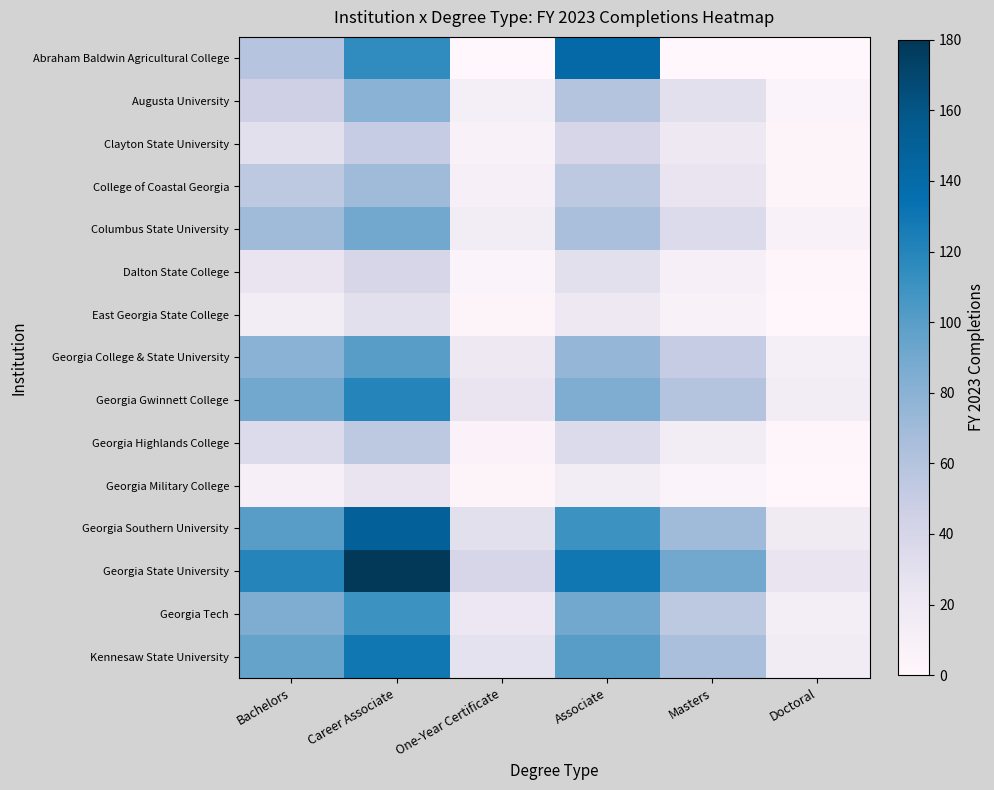

Between One-Year Certificate and Associate, which series saw the biggest shift?

Abraham Baldwin Agricultural College